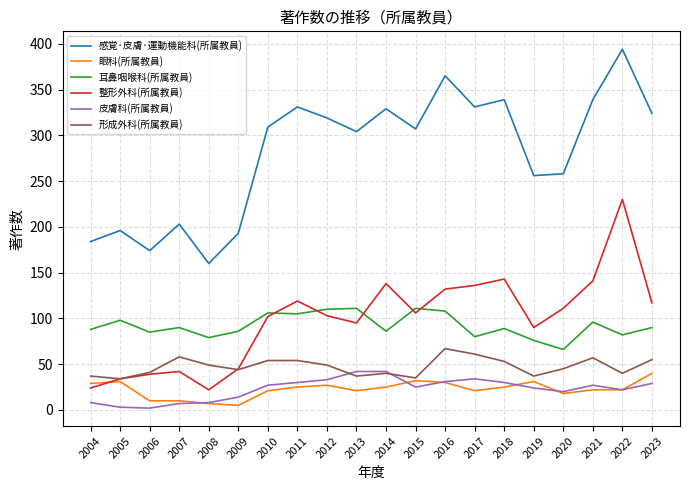

The 耳鼻咽喉科(所属教員) series shows 105 at 2011. True or false?

True